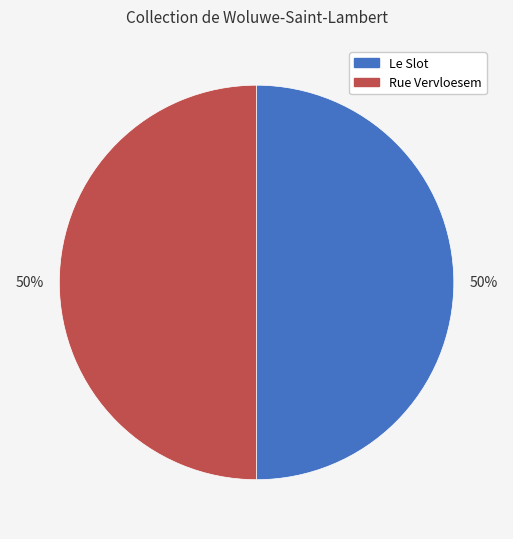

The Rue Vervloesem slice represents 50% of the pie. True or false?

True